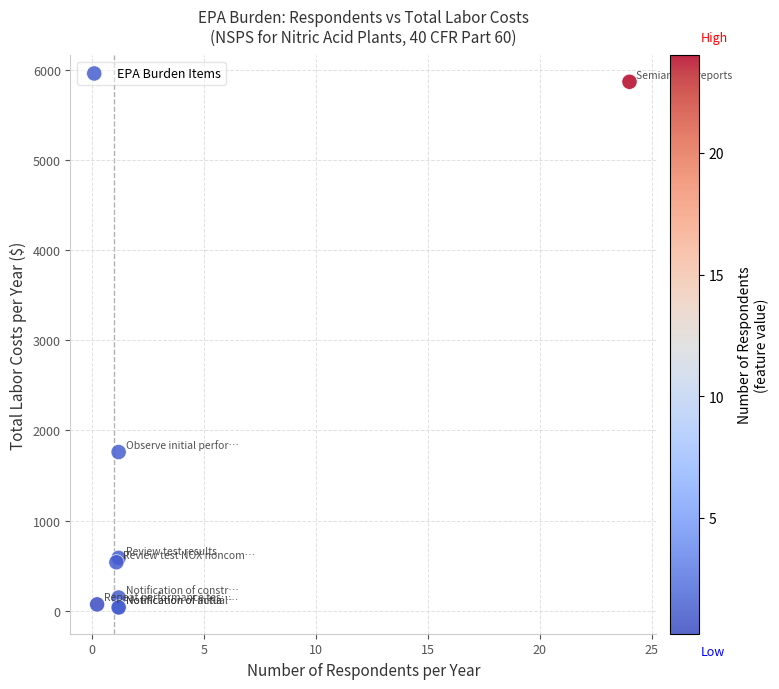

What Y value in the scatter plot is closest to 2952?

1760.6